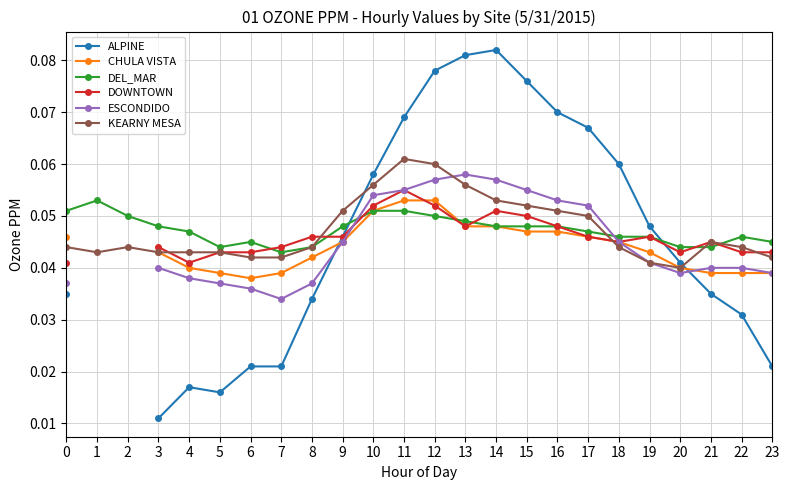

Is this an area chart (filled region under the line)?

No